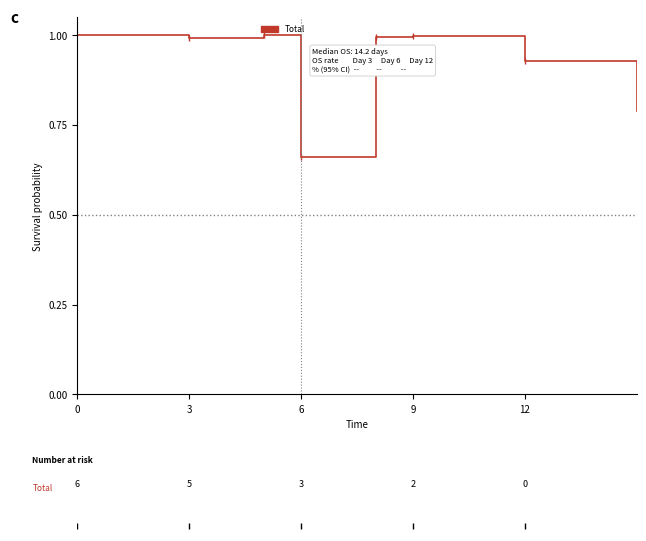

What is the sum of all values?

7.4